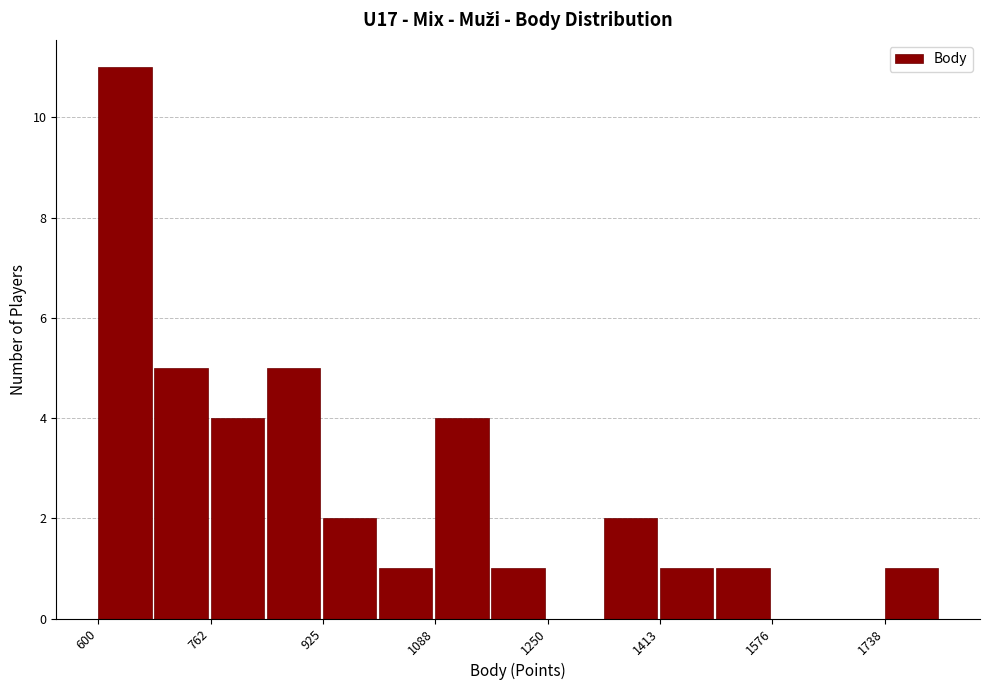

Over which range of the x-axis is the bar tallest?

600 to 680